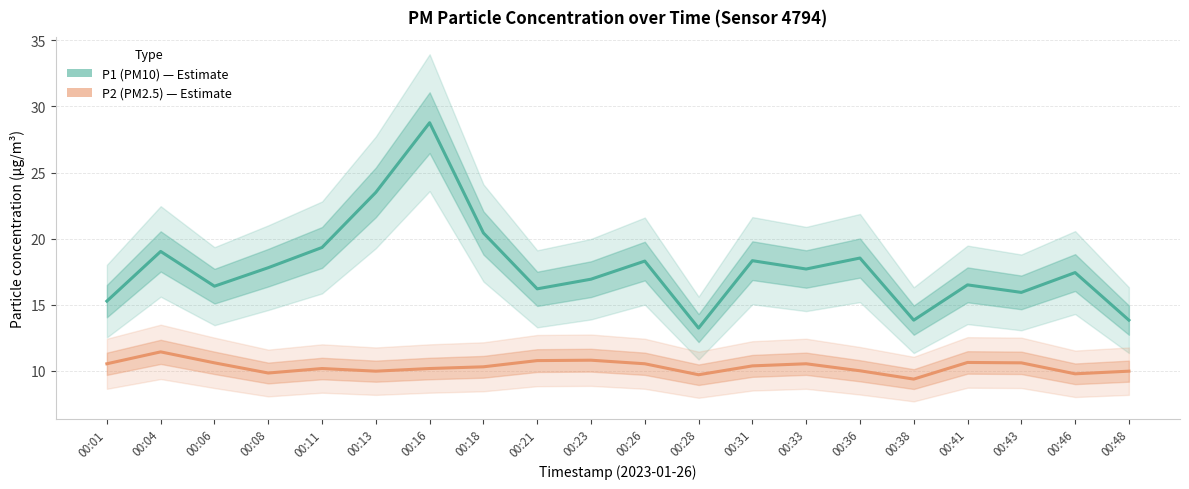

What is the highest value of the P1 (PM10) series?

28.8